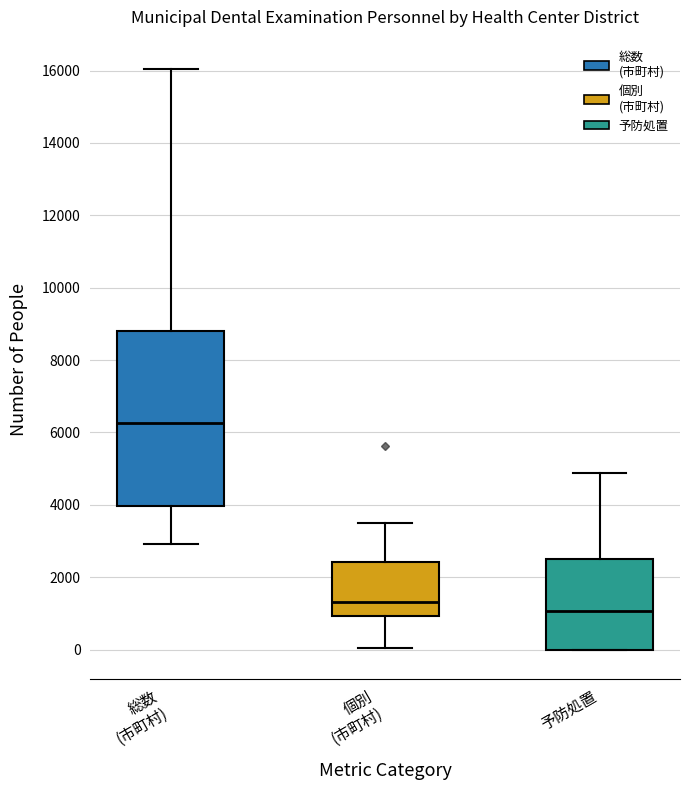

Comparing the boxes themselves (not the whiskers), which one is the tallest?

総数 (市町村)